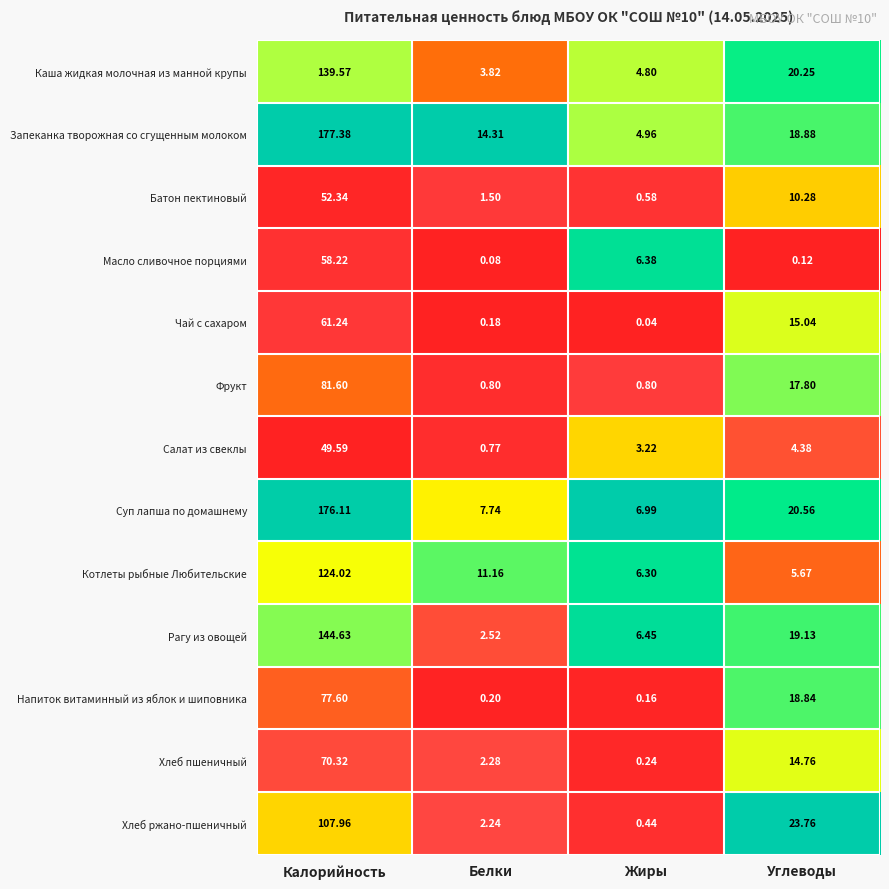

Between Белки and Жиры, which series saw the biggest shift?

Запеканка творожная со сгущенным молоком